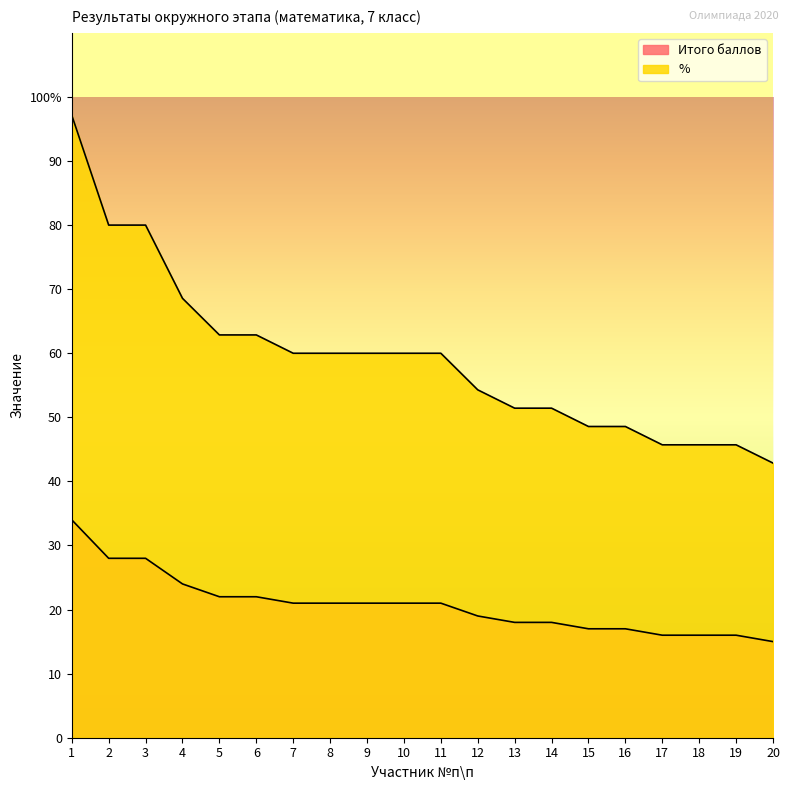

What is the difference between the highest and lowest values at 18?

29.7